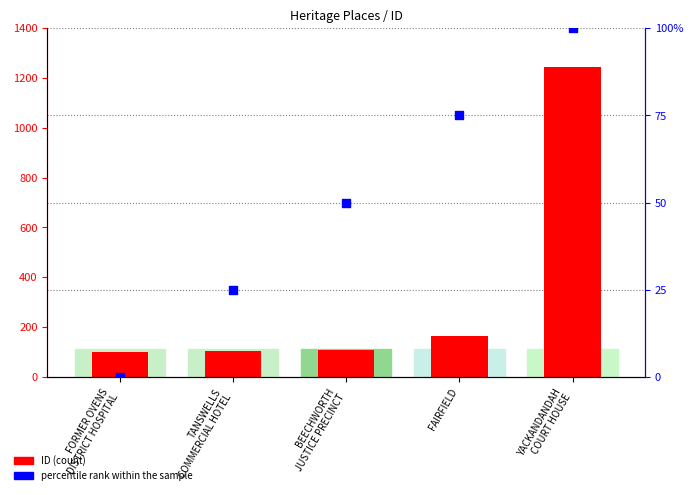

At which category is the sum across all series the highest?

YACKANDANDAH
COURT HOUSE